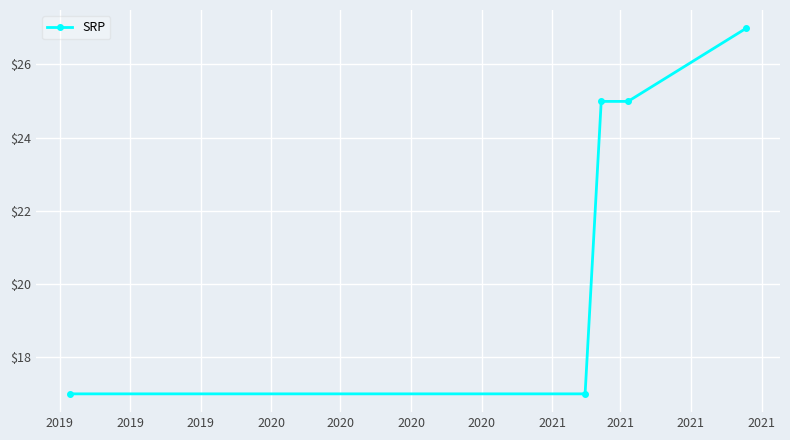

What is the smallest value displayed?

17.0